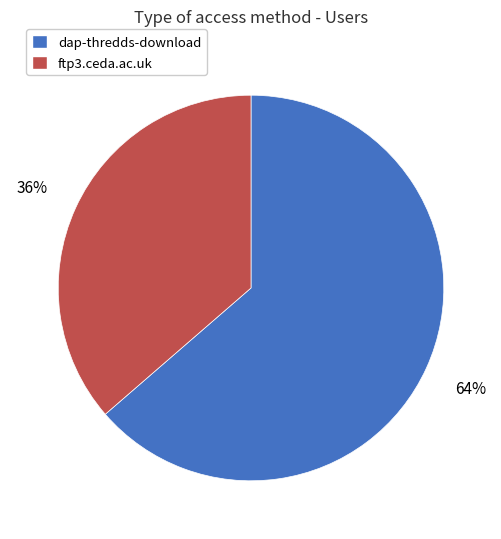

Does any single category account for the majority?

Yes